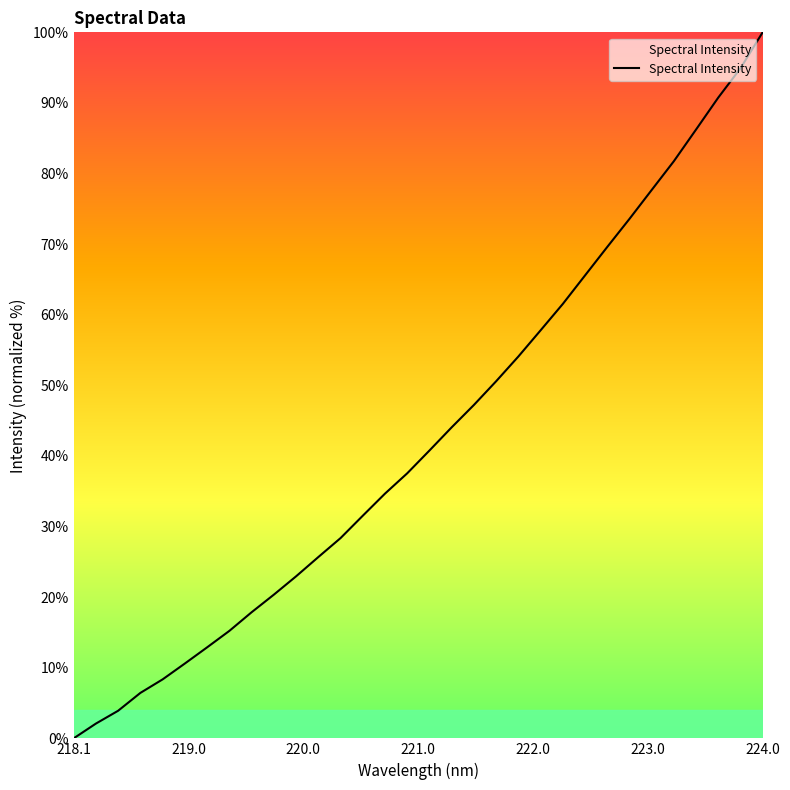

What is the maximum value shown in the chart?

100.0